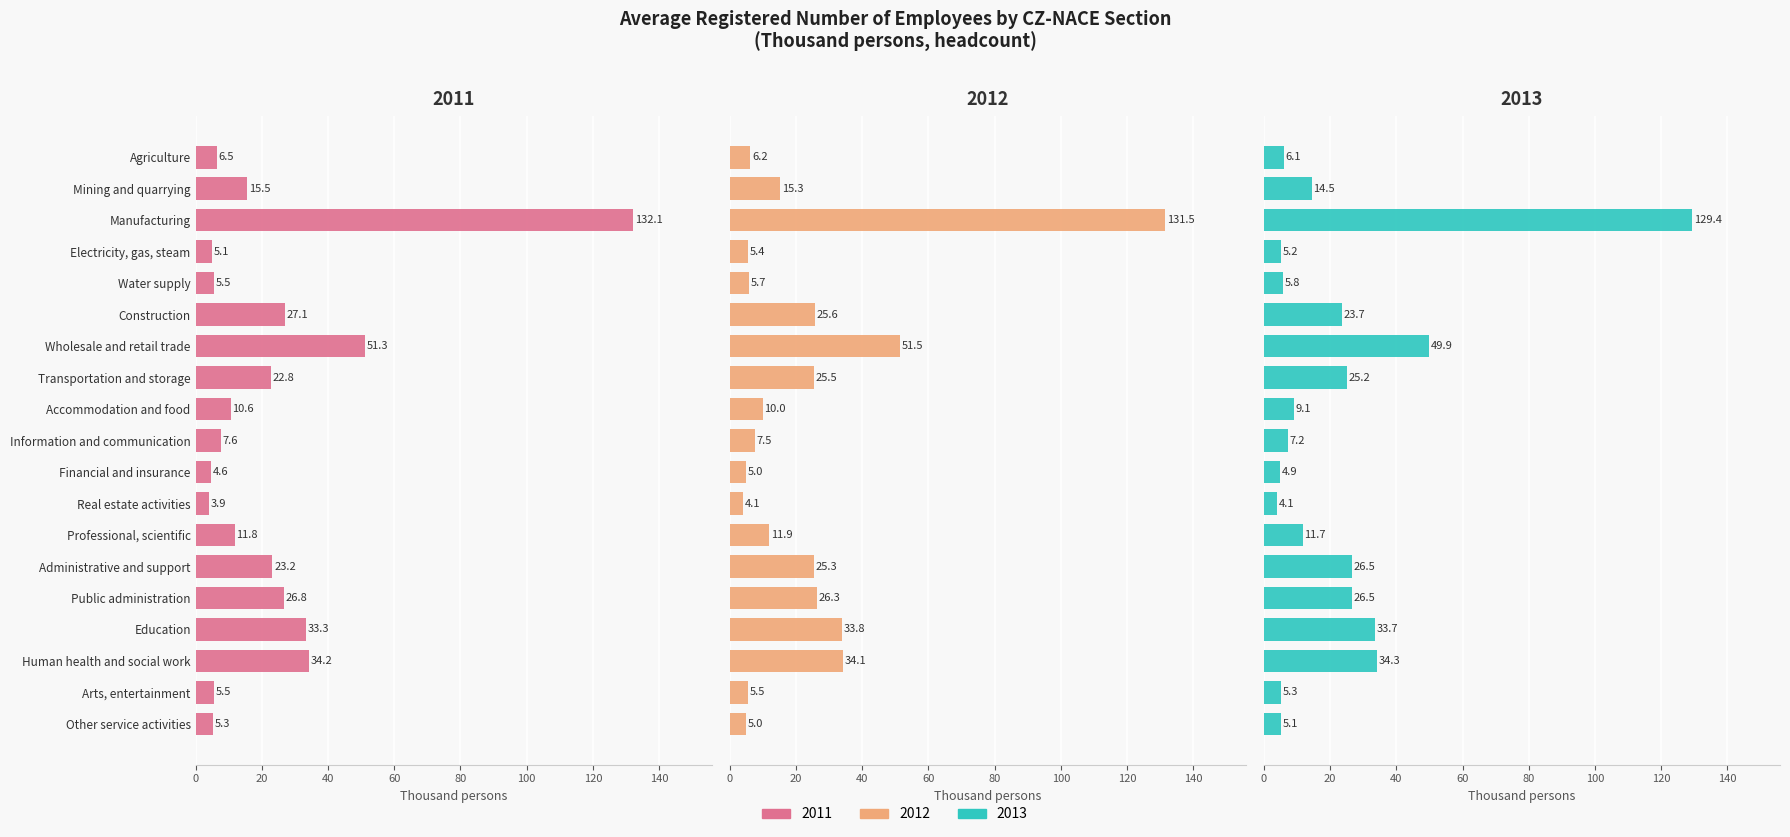

What is the difference between the 2011 values at Human health and social work and Financial and insurance?

29.6